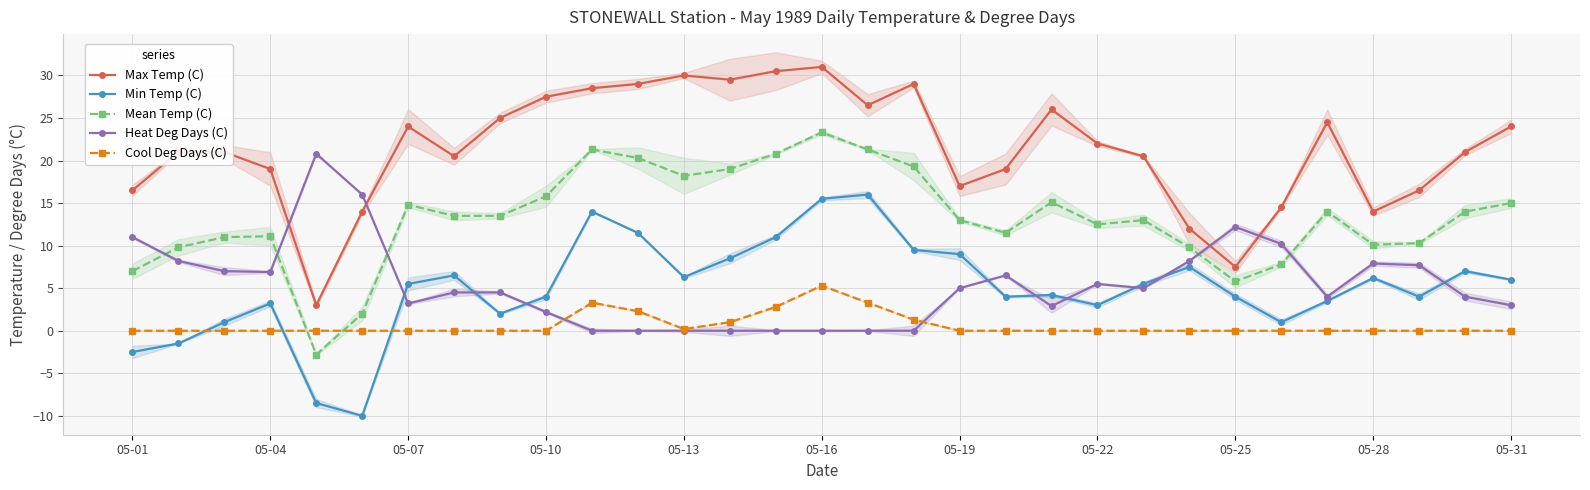

What is the average value of the Mean Temp (C) series?

13.3